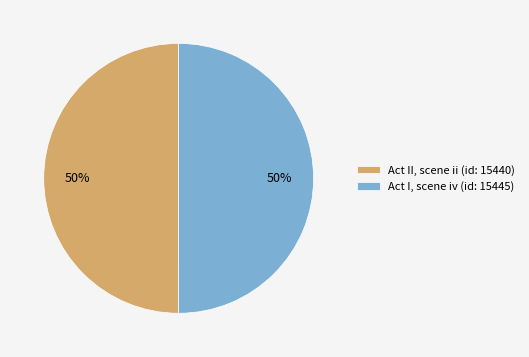

Is the sum of Act I, scene iv (id: 15445) and Act II, scene ii (id: 15440) greater than half?

Yes